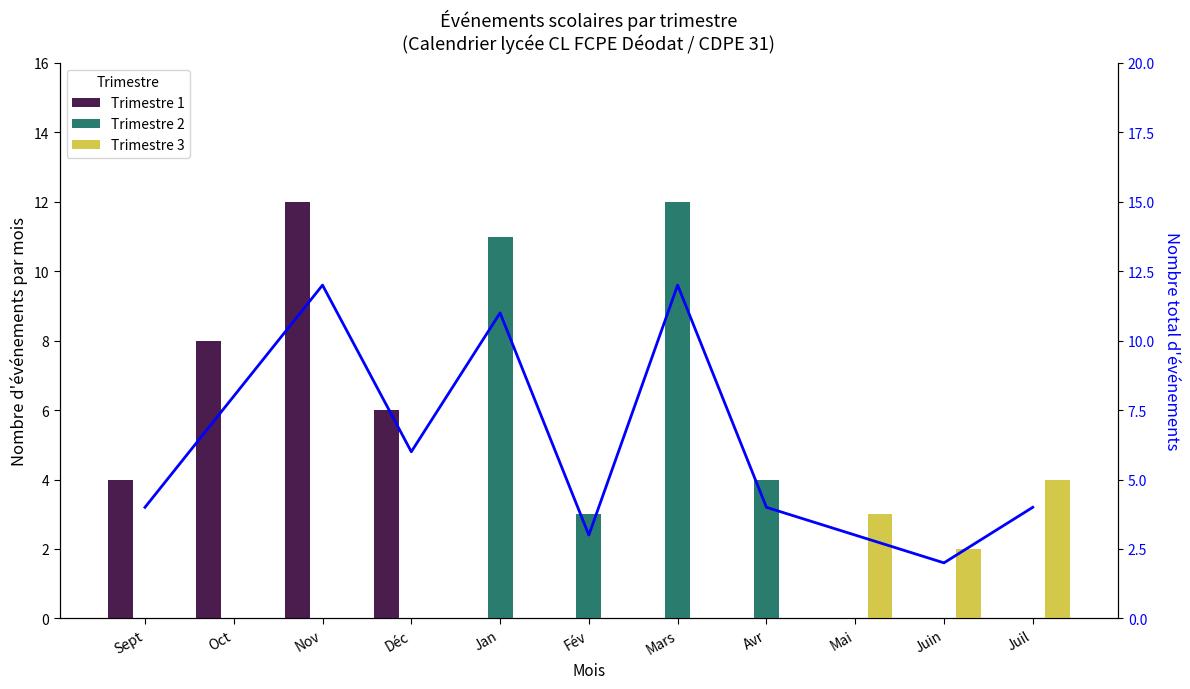

What value does the Nombre total événements series have at Déc, to the nearest 5?

5